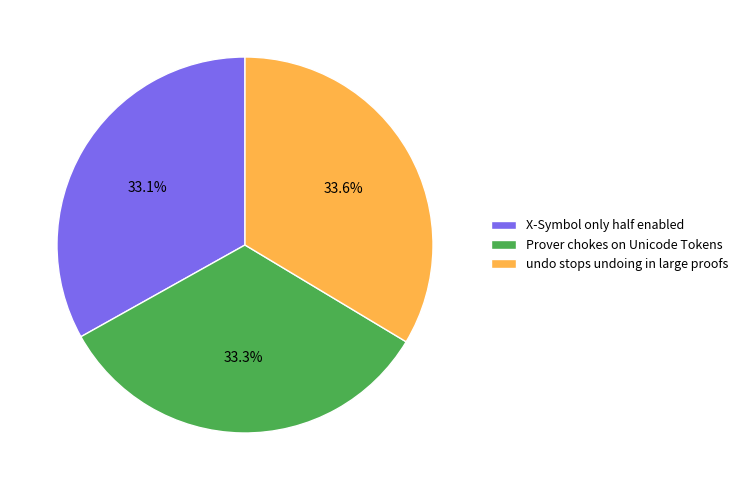

How many slices are in this pie chart?

3